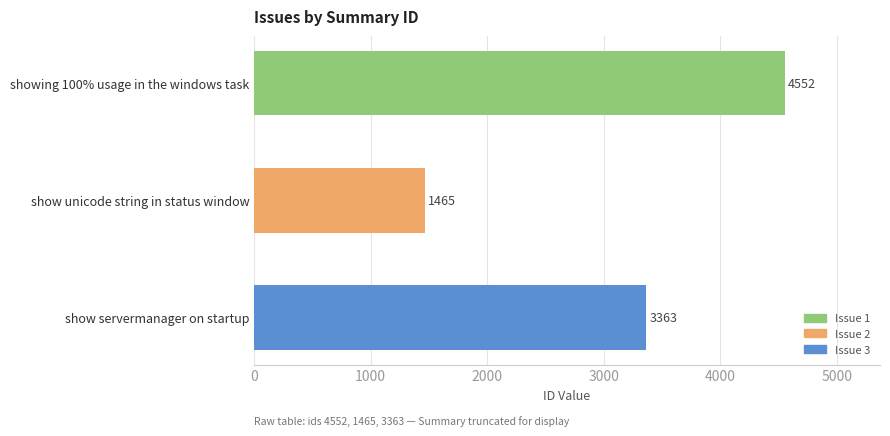

The value at showing 100% usage in the windows task is 6278. True or false?

False